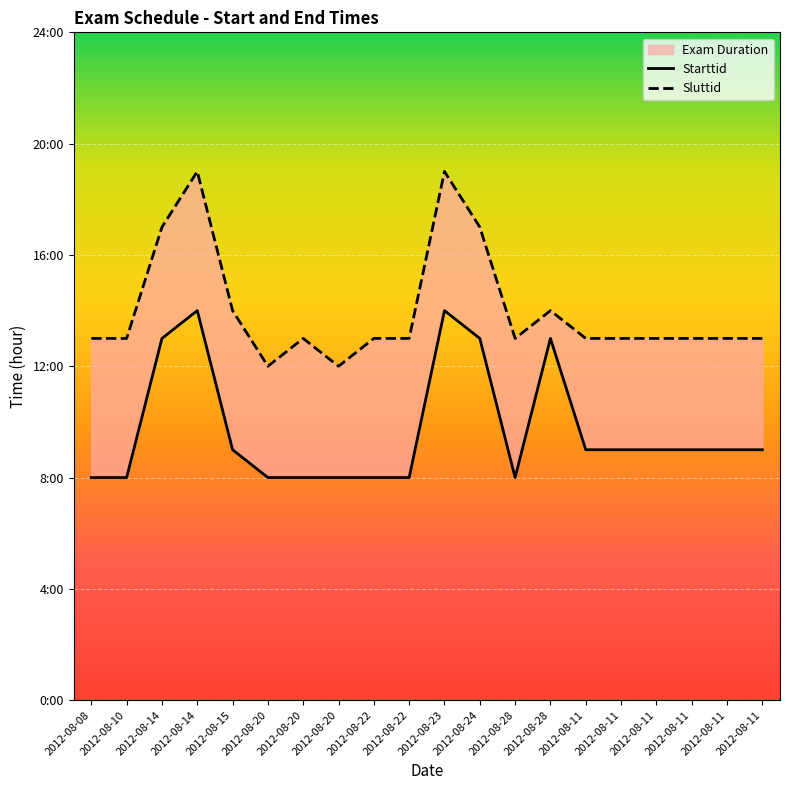

True or false: Sluttid and Starttid intersect in this chart.

False